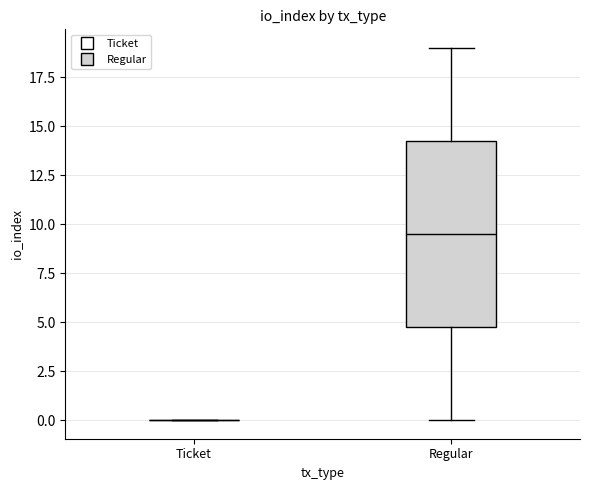

Comparing the boxes themselves (not the whiskers), which one is the tallest?

Regular